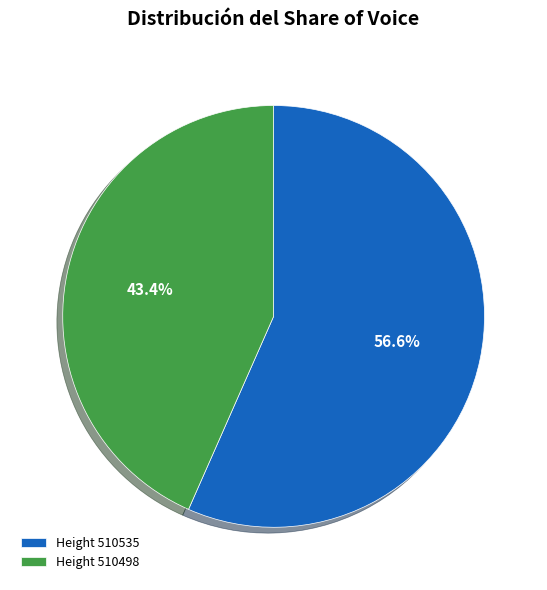

What is the smallest slice in the pie chart?

Height 510498